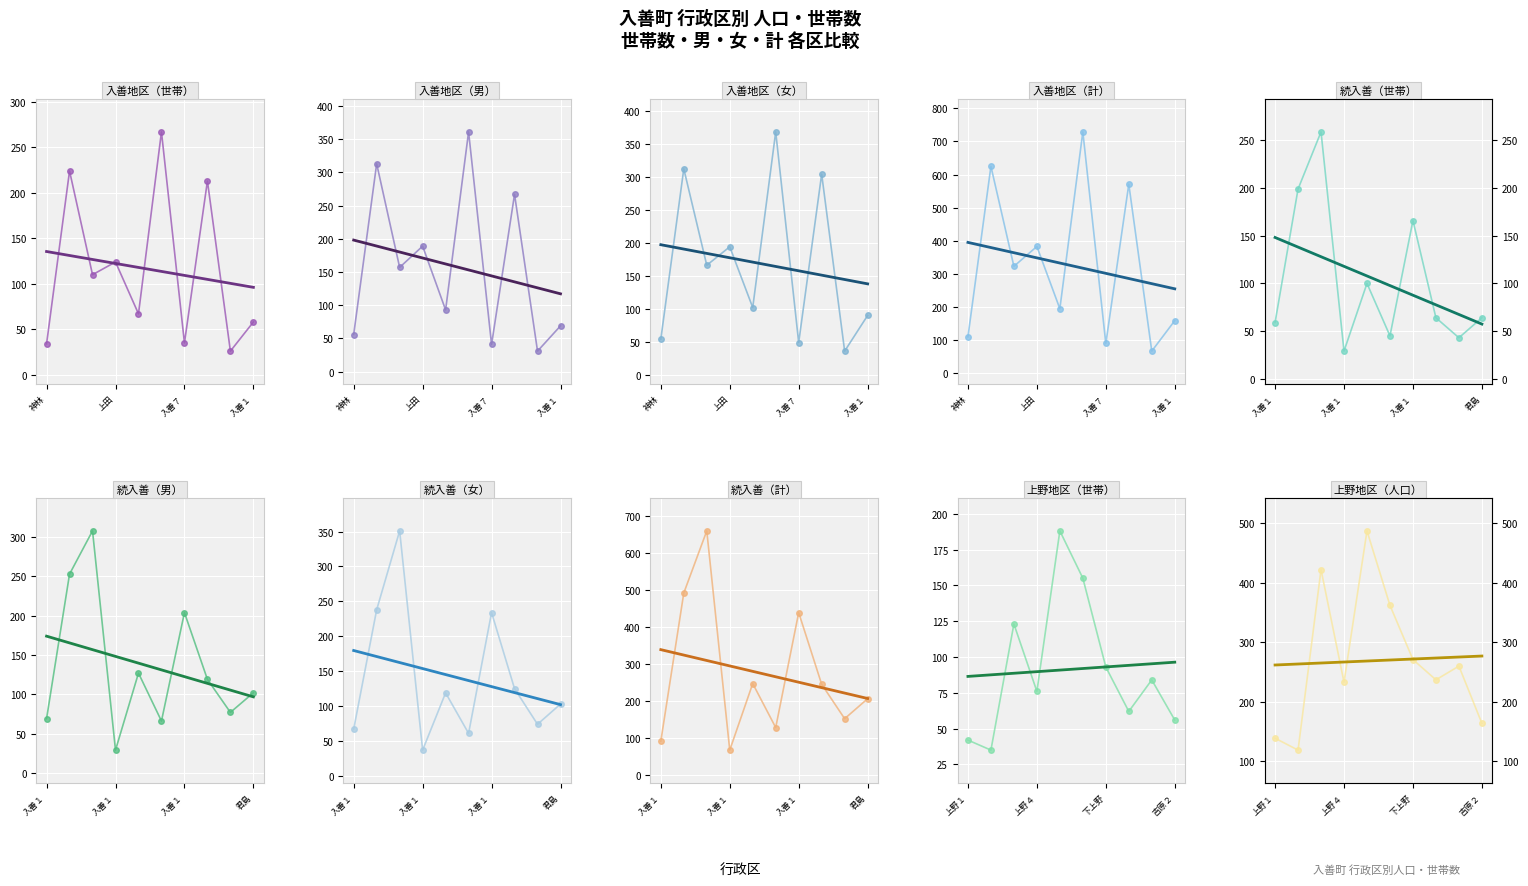

What is the sum of the 男 values at 君島 and 入善１?

131.0